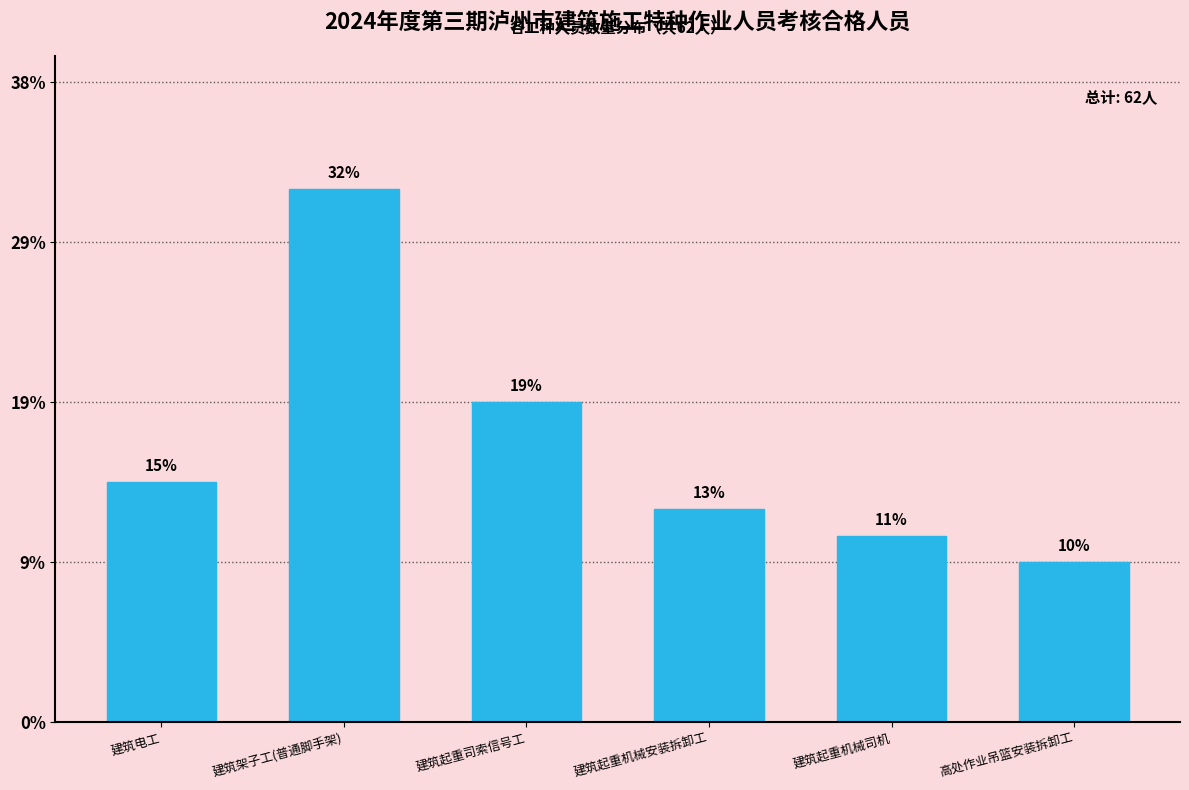

Are the bars horizontal?

No